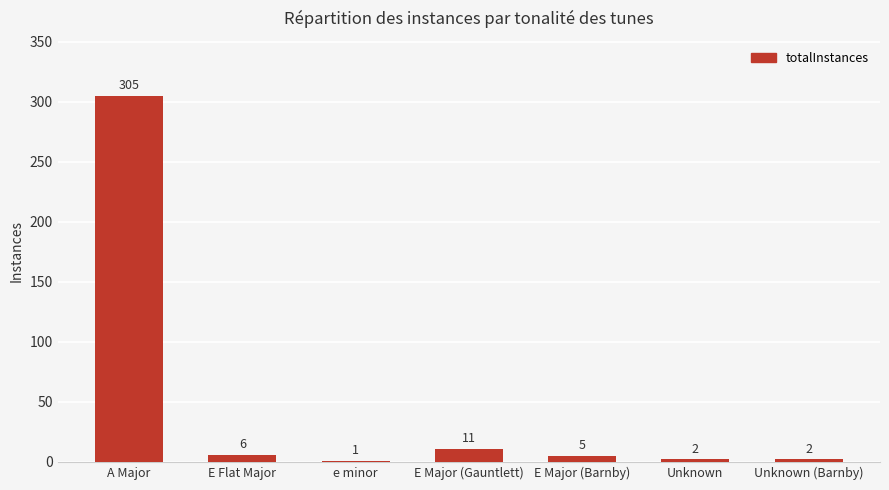

Reading left to right, list all the values displayed in this chart.

A Major=305	E Flat Major=6	e minor=1	E Major (Gauntlett)=11	E Major (Barnby)=5	Unknown=2	Unknown (Barnby)=2